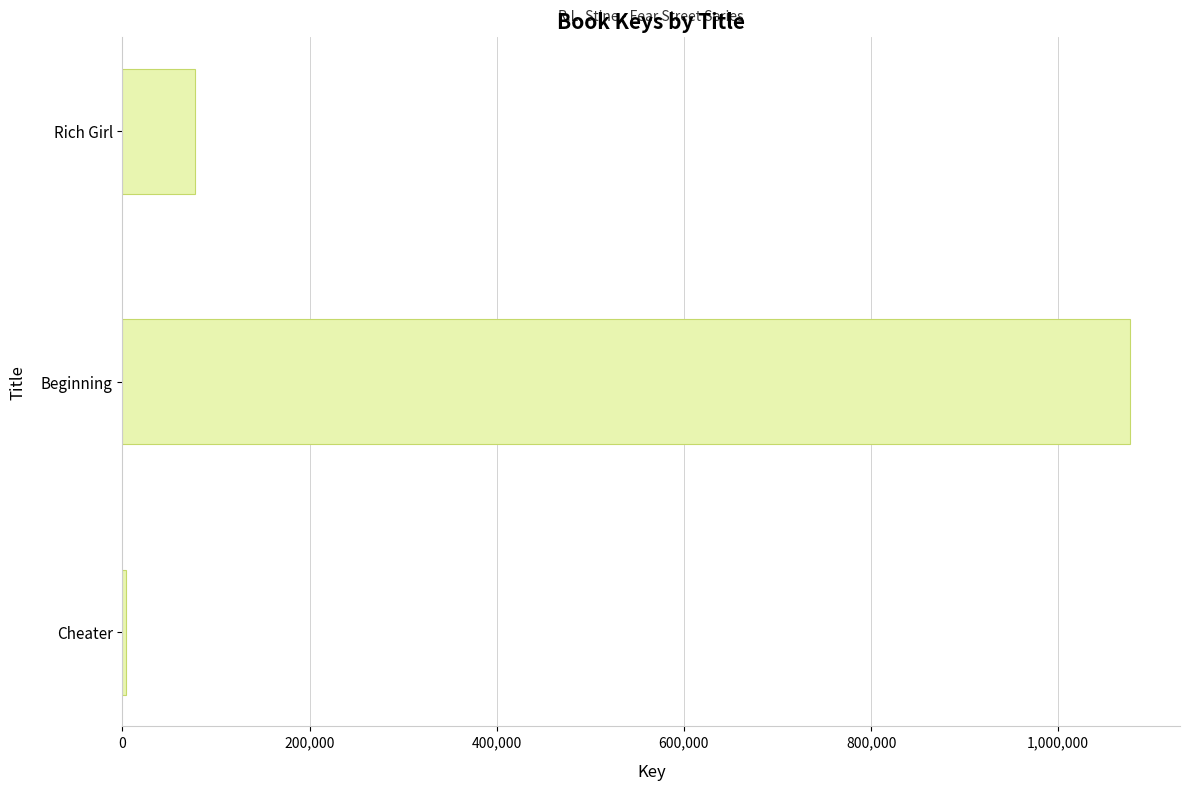

Reading top to bottom, what are all the values shown in this chart?

Rich Girl=76976	Beginning=1076338	Cheater=3257